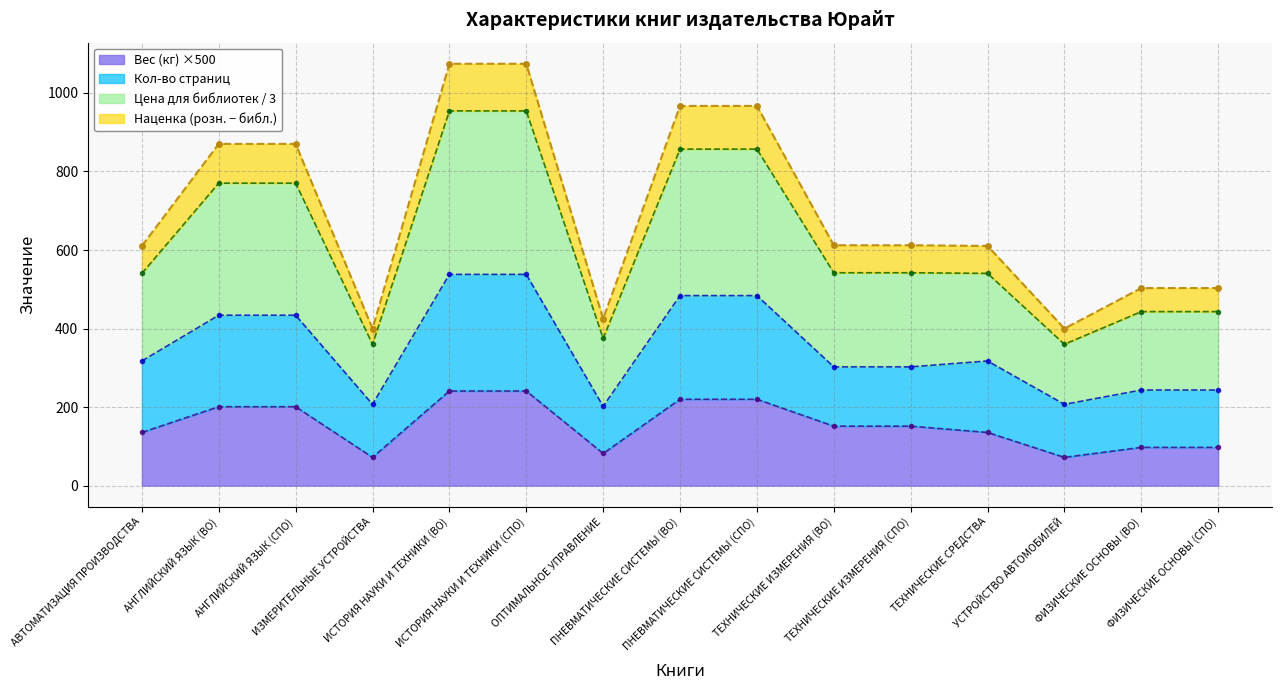

Which label corresponds to the largest value in the chart?

ИСТОРИЯ НАУКИ И ТЕХНИКИ (ВО)